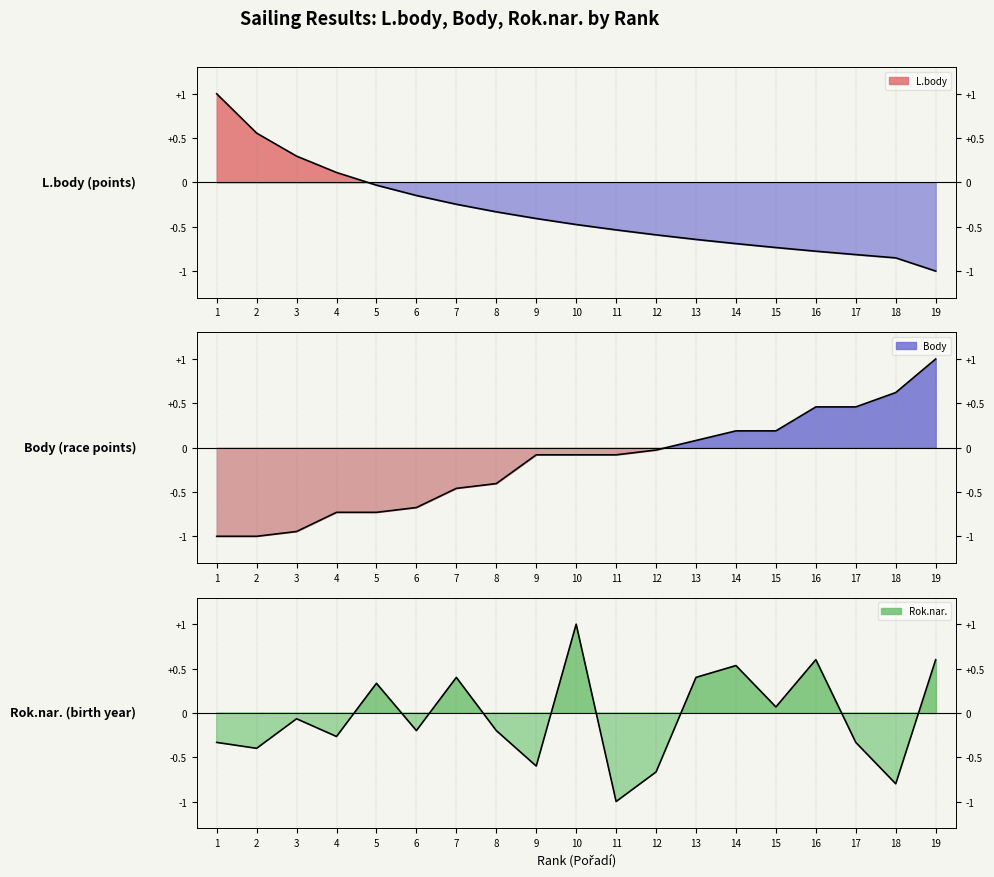

The Body series shows -0.7 at 5. True or false?

True